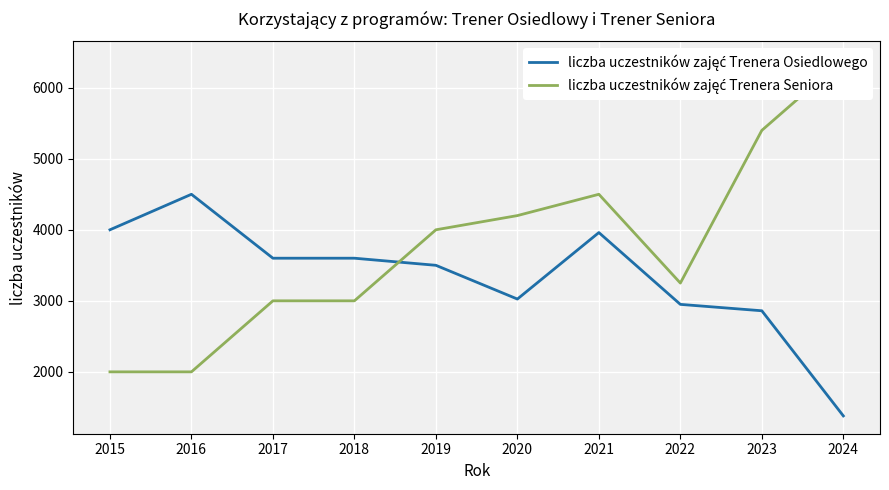

True or false: liczba uczestników zajęć Trenera Seniora and liczba uczestników zajęć Trenera Osiedlowego intersect in this chart.

True